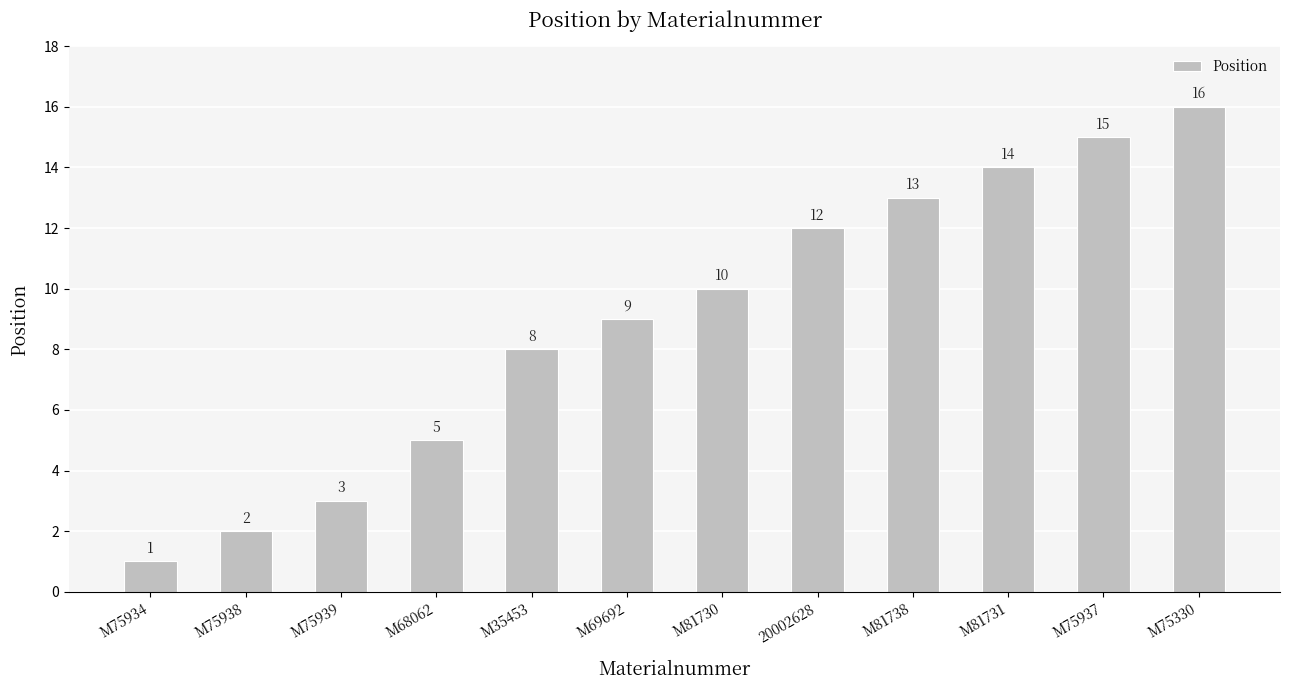

Reading right to left, extract all data points from this chart.

16	15	14	13	12	10	9	8	5	3	2	1